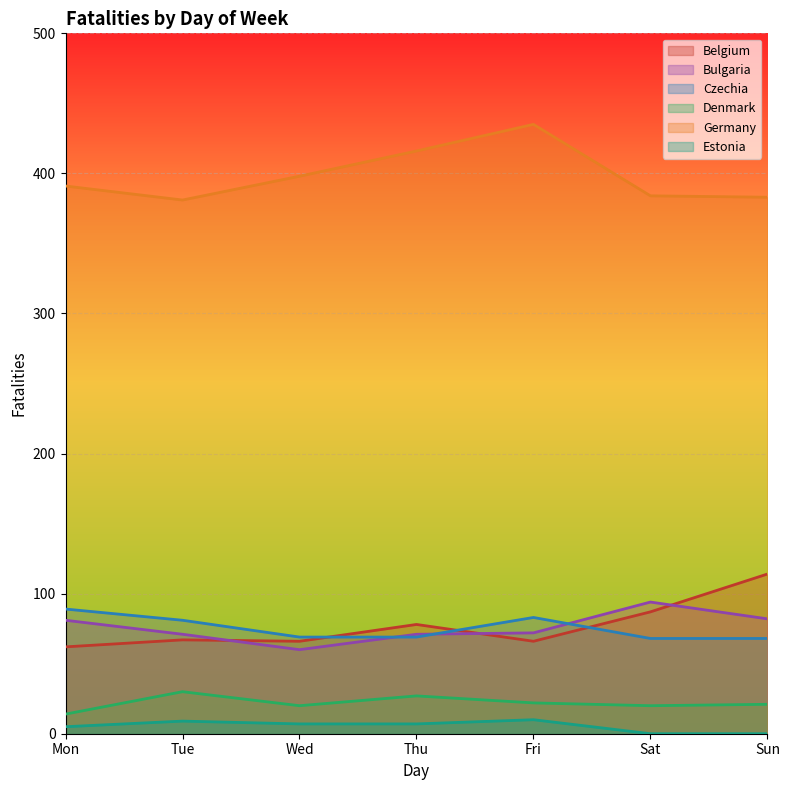

Which has a higher value, Thu or Mon?

Thu